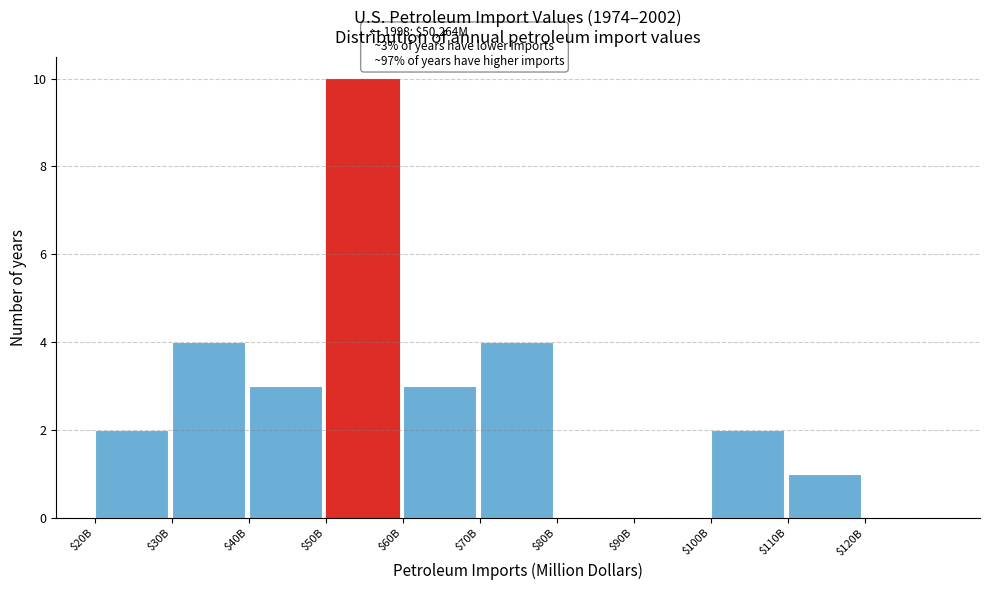

Which category has the highest value across all series?

$50B